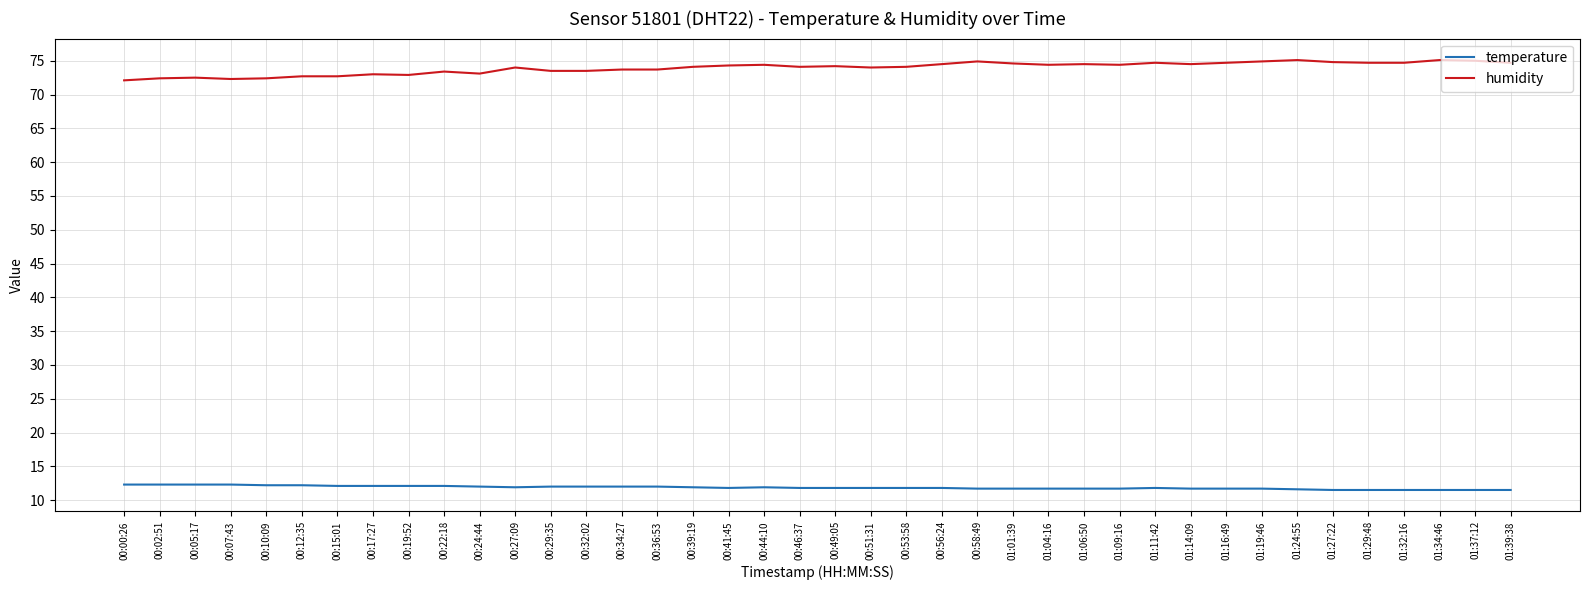

True or false: temperature and humidity intersect in this chart.

False